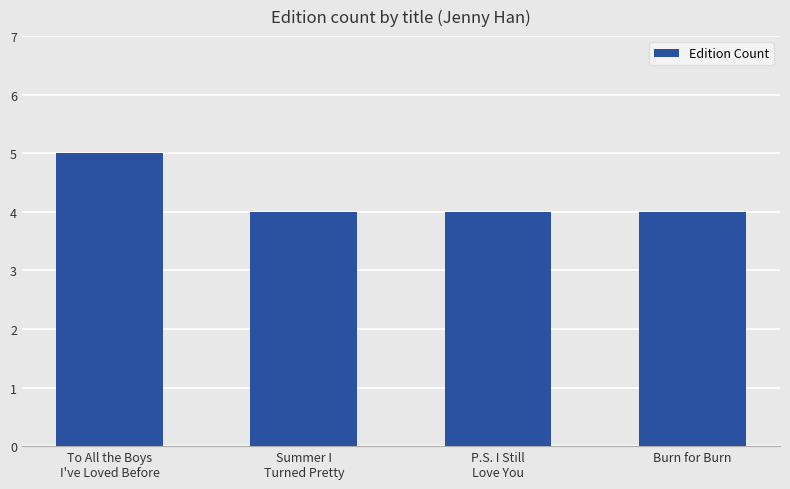

What is the average value?

4